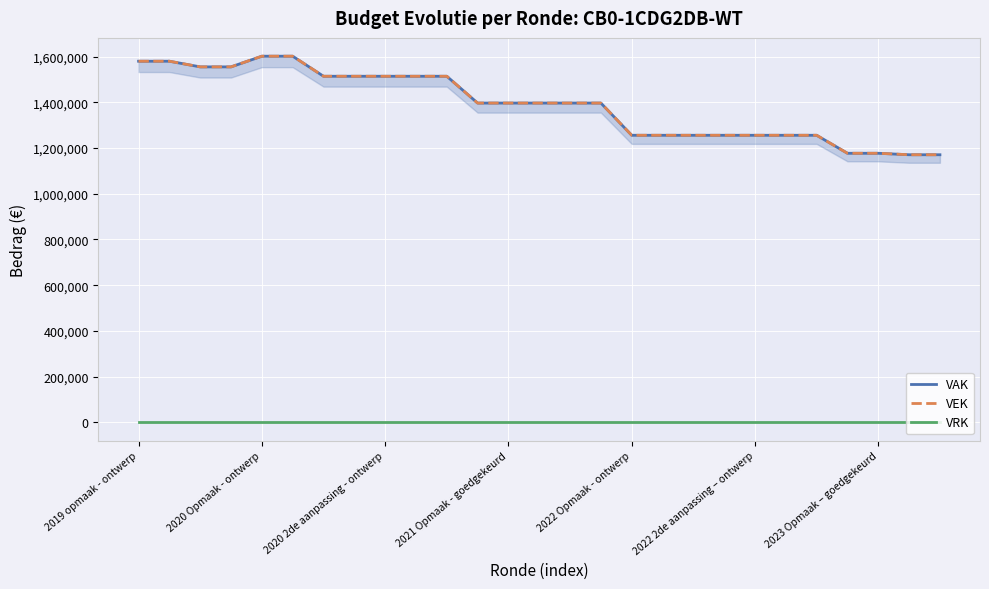

What are all the series names shown in the legend?

VAK, VEK, VRK